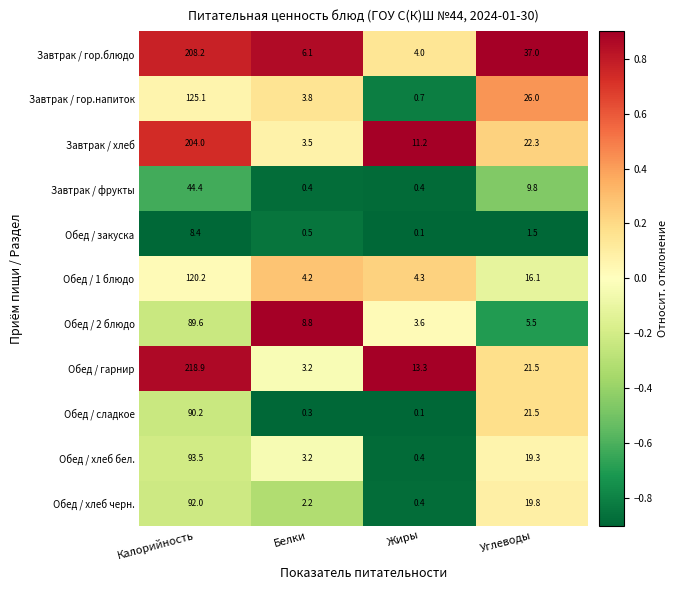

Which series changed the most between Жиры and Углеводы?

Завтрак / гор.блюдо